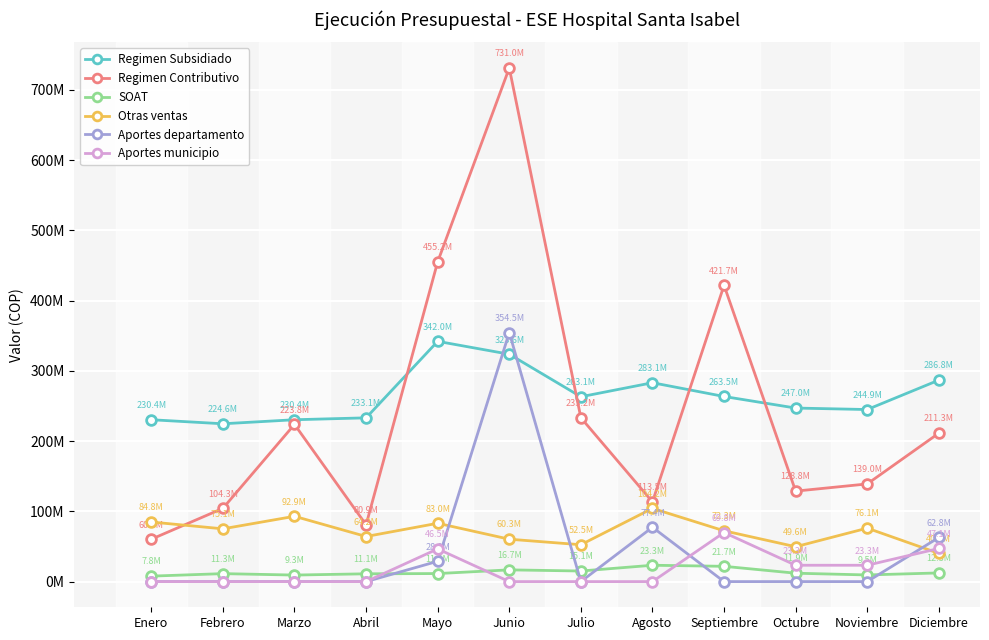

At Agosto, list the series in order from largest to smallest.

Regimen Subsidiado, Regimen Contributivo, Otras ventas, Aportes departamento, SOAT, Aportes municipio